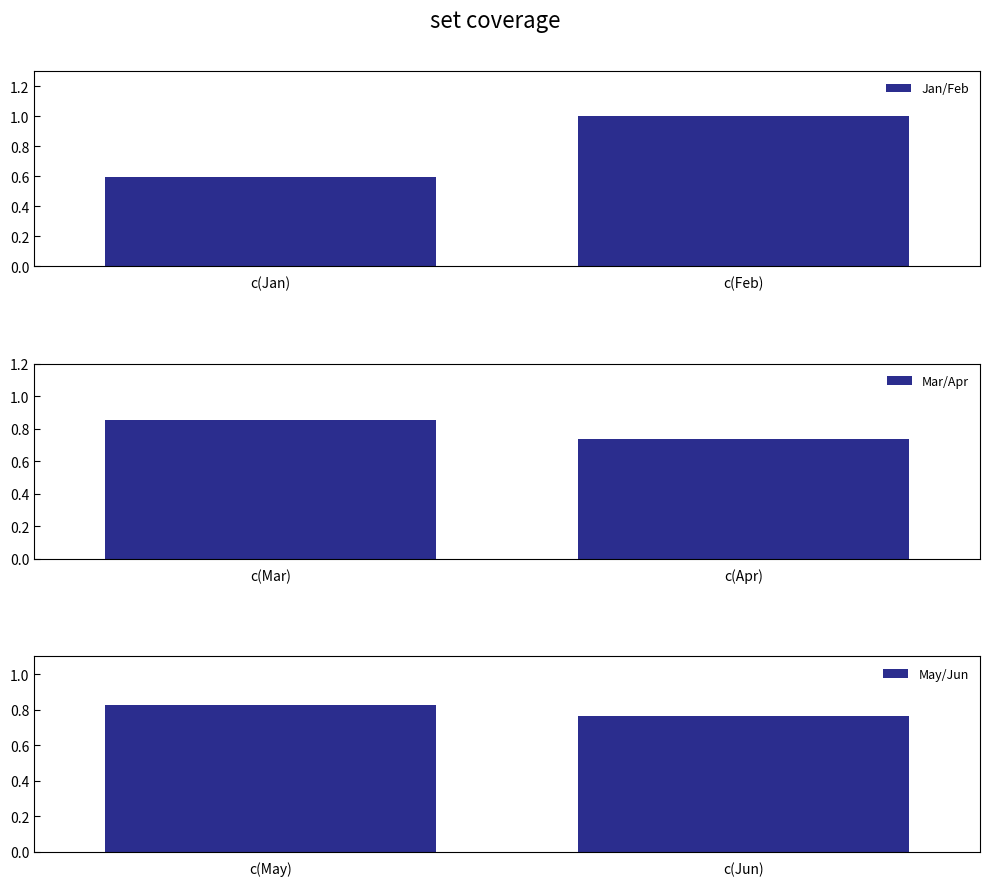

Rank the series by their average value, from highest to lowest.

Jan/Feb, Mar/Apr, May/Jun